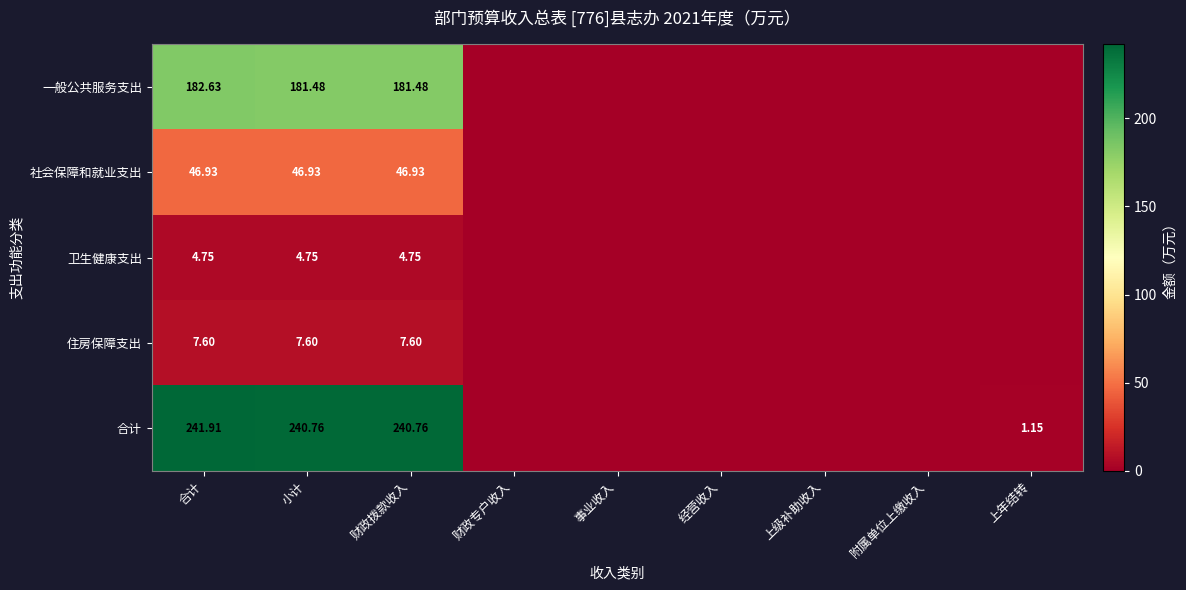

Is the value of 住房保障支出 at 合计 greater than the value of 社会保障和就业支出 at 合计?

No